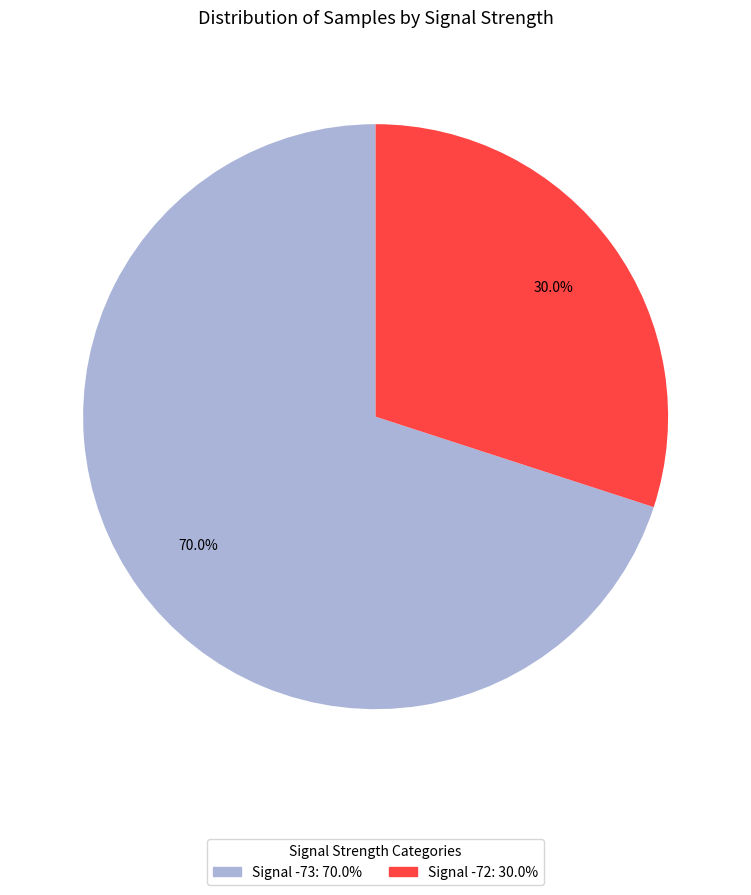

To the nearest percent, what is the average slice percentage?

50%